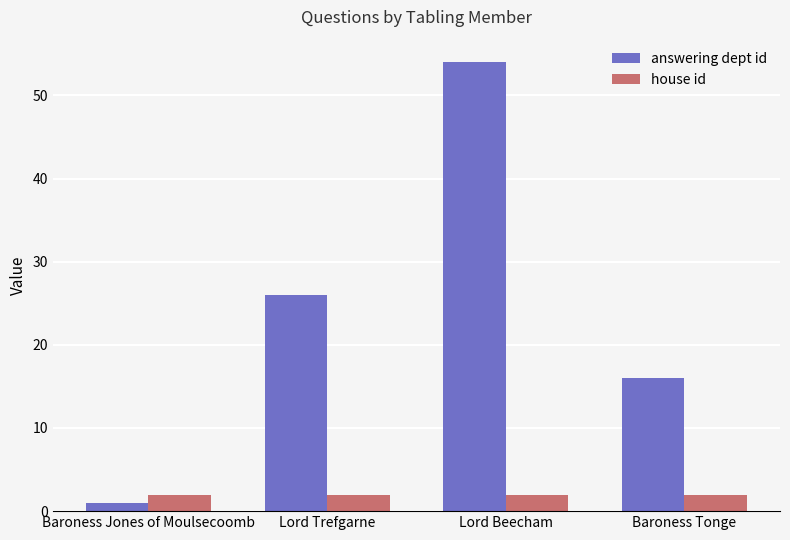

Rank the series at Lord Beecham from highest to lowest value.

answering dept id, house id